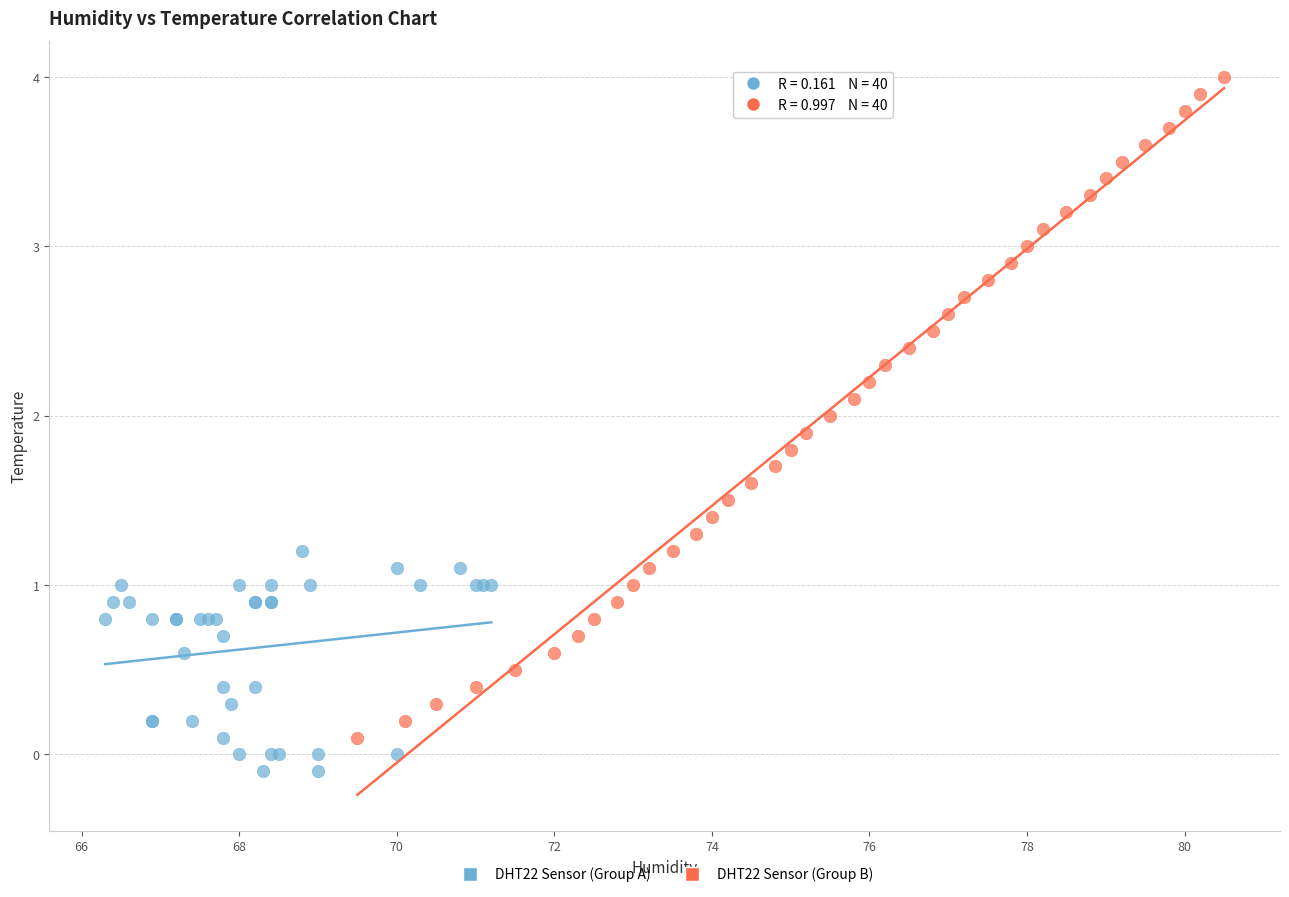

Which series contains the lowest Y value?

DHT22 Sensor (Group A)